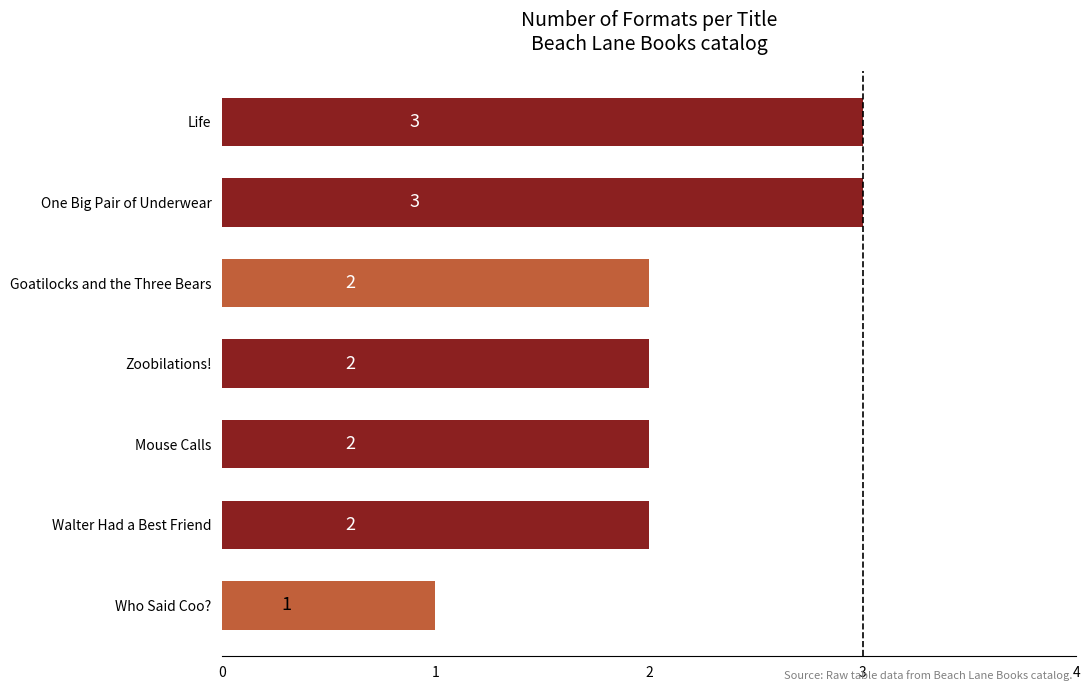

Reading bottom to top, extract all data points from this chart.

Who Said Coo?=1	Walter Had a Best Friend=2	Mouse Calls=2	Zoobilations!=2	Goatilocks and the Three Bears=2	One Big Pair of Underwear=3	Life=3